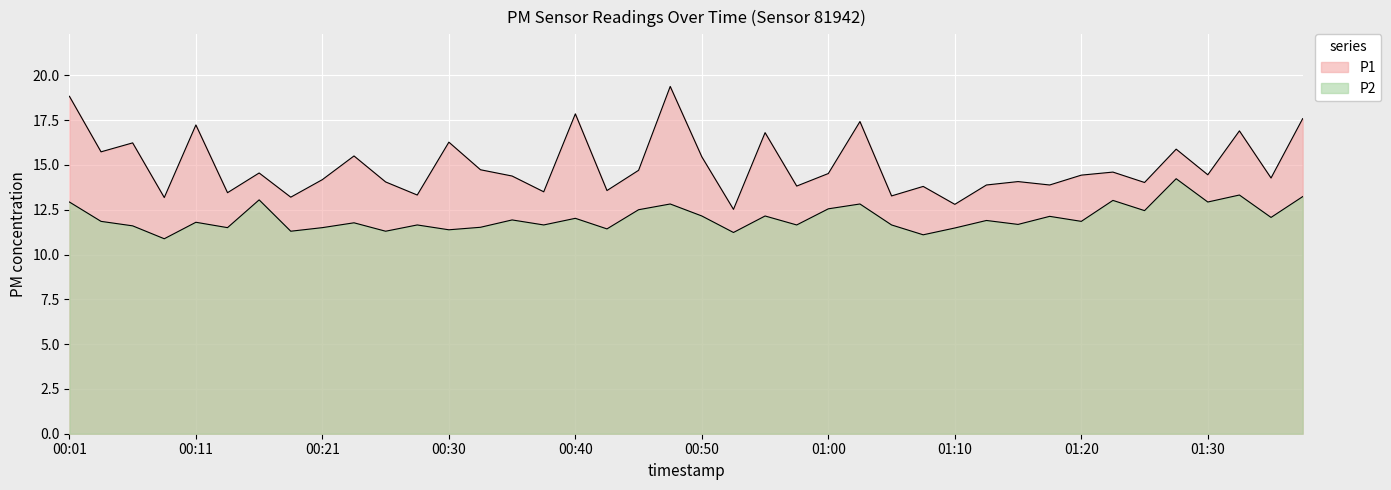

Rank the series by their average value, from lowest to highest.

P2, P1